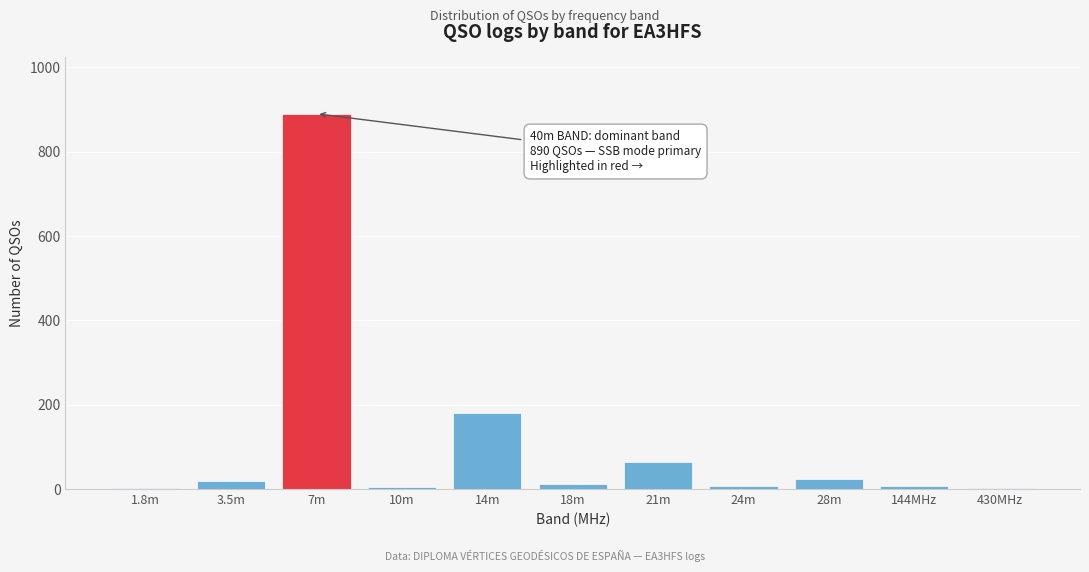

Where is the data nearest to the value 446?

14m